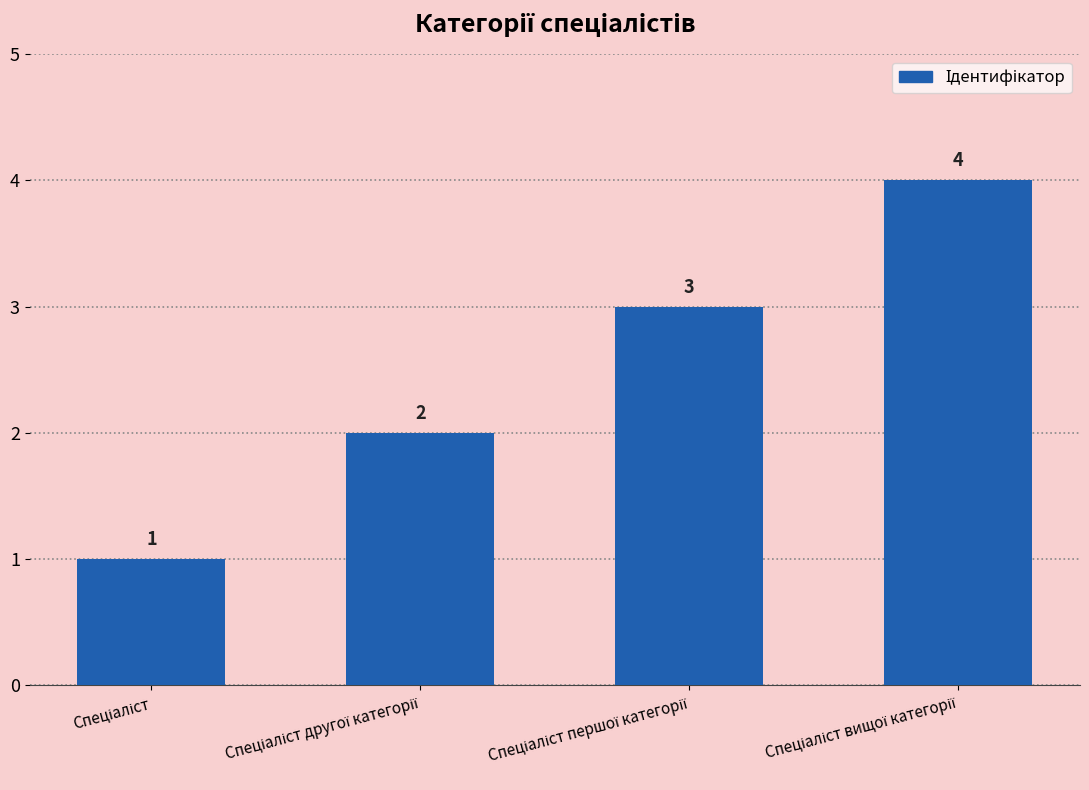

What is the maximum value shown in the chart?

4